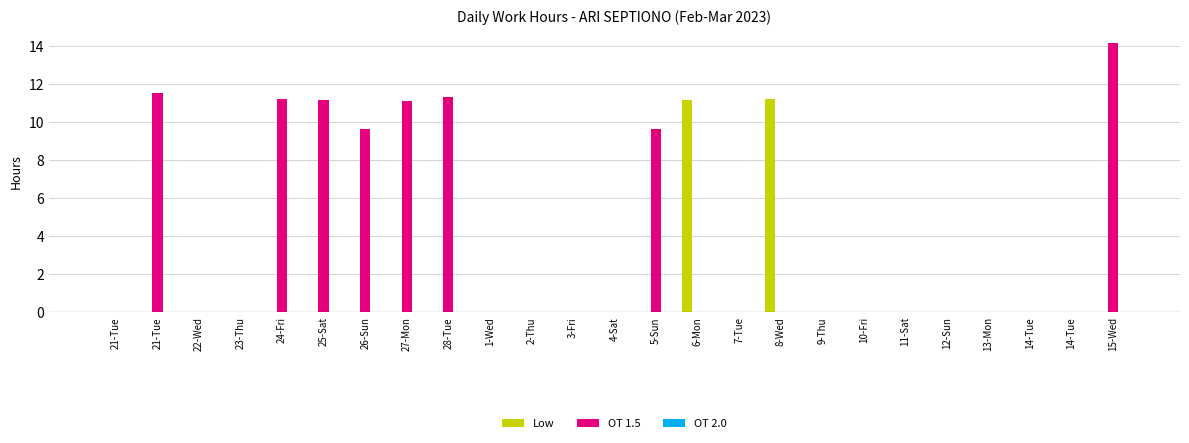

Reading left to right, list all the values displayed in this chart.

Low: 0.0	0.0	0.0	0.0	0.0	0.0	0.0	0.0	0.0	0.0	0.0	0.0	0.0	0.0	11.2	0.0	11.2	0.0	0.0	0.0	0.0	0.0	0.0	0.0	0.0
OT 1.5: 0.0	11.5	0.0	0.0	11.2	11.2	9.6	11.1	11.3	0.0	0.0	0.0	0.0	9.6	0.0	0.0	0.0	0.0	0.0	0.0	0.0	0.0	0.0	0.0	14.2
OT 2.0: 0.0	0.0	0.0	0.0	0.0	0.0	0.0	0.0	0.0	0.0	0.0	0.0	0.0	0.0	0.0	0.0	0.0	0.0	0.0	0.0	0.0	0.0	0.0	0.0	0.0